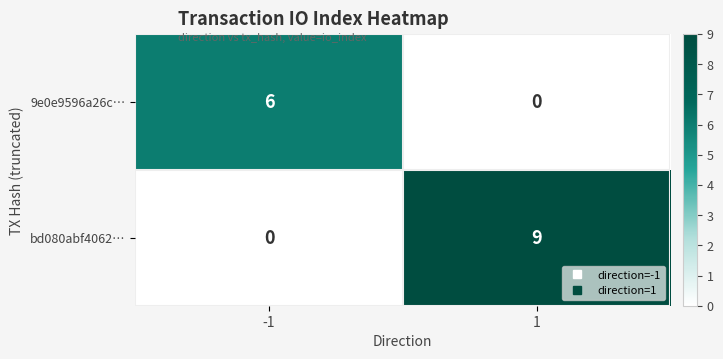

List the series in order of their overall mean, highest first.

bd080abf4062…, 9e0e9596a26c…